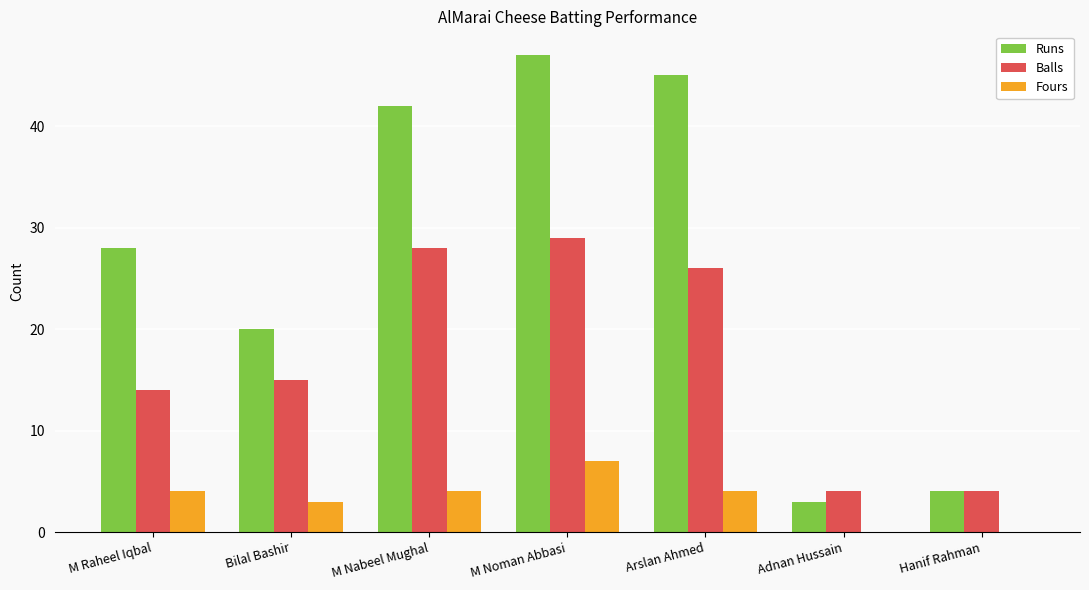

The value of Fours at M Raheel Iqbal is 4. True or false?

True